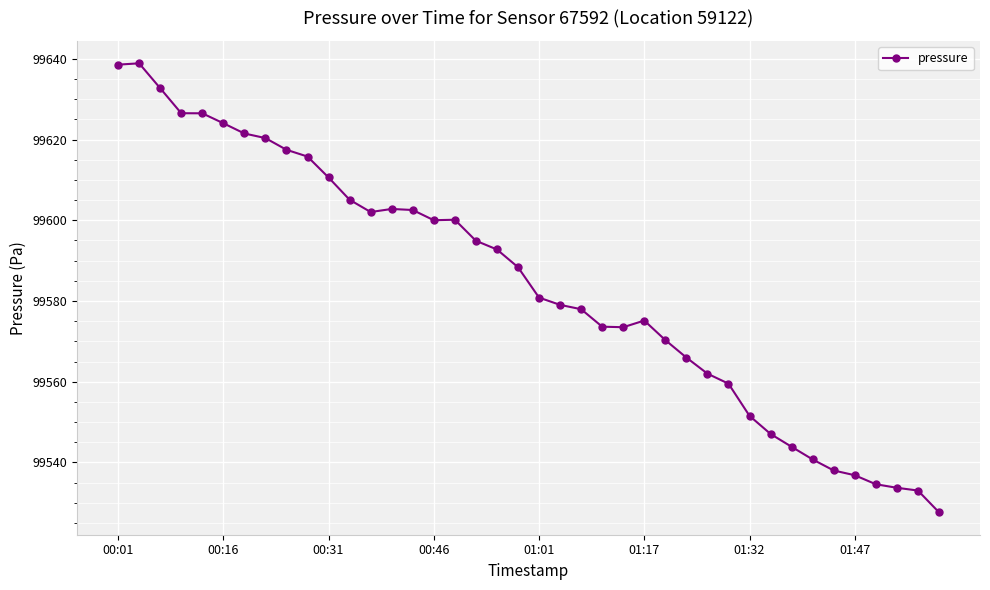

What is the difference between the maximum and second lowest values?

105.9